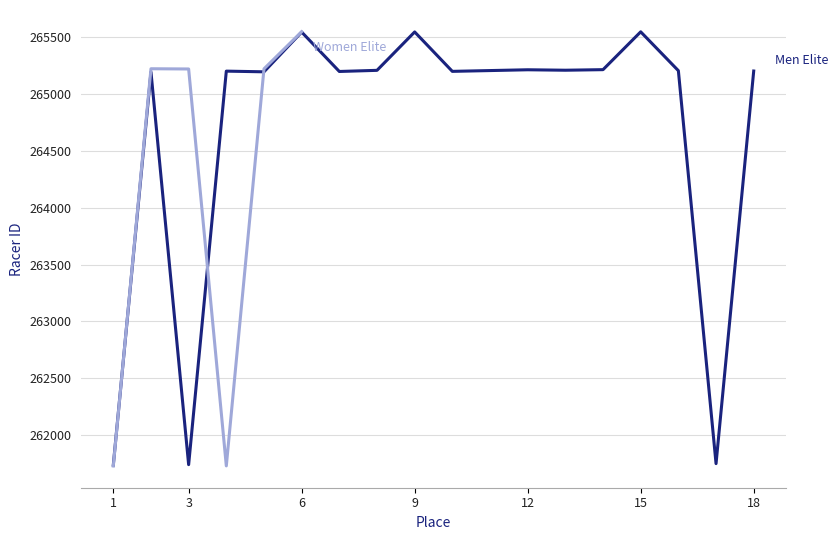

True or false: the data has more than 0 interior local peaks.

True